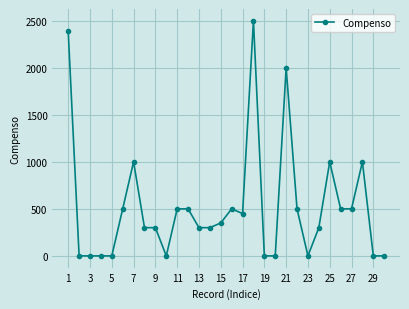

How many data points does each series have?

30